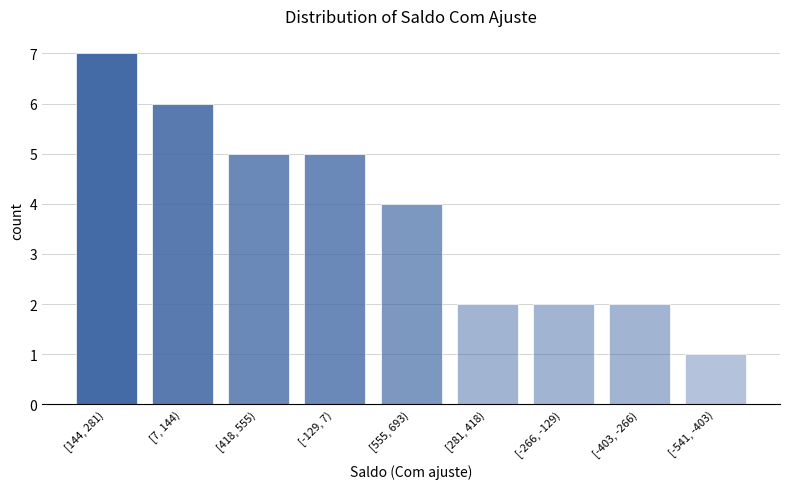

Reading left to right, what are all the values shown in this chart?

7	6	5	5	4	2	2	2	1